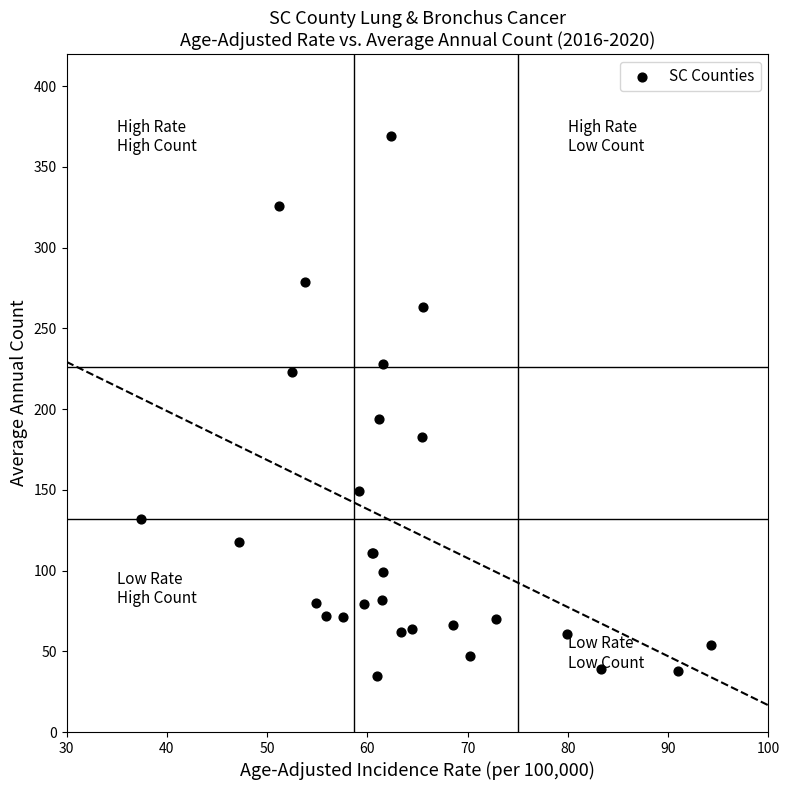

What Y value in the scatter plot is closest to 202?

194